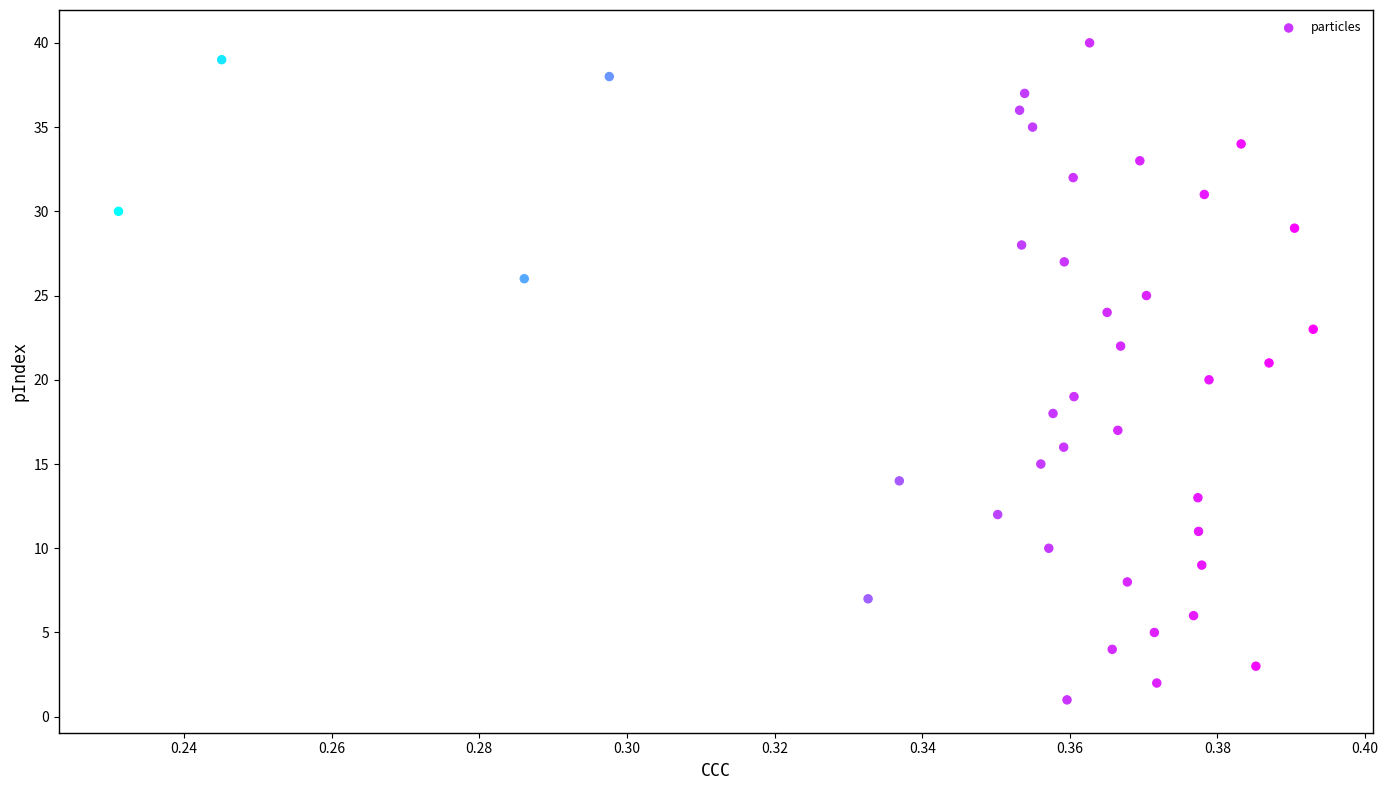

What is the range of Y values (max minus min)?

39